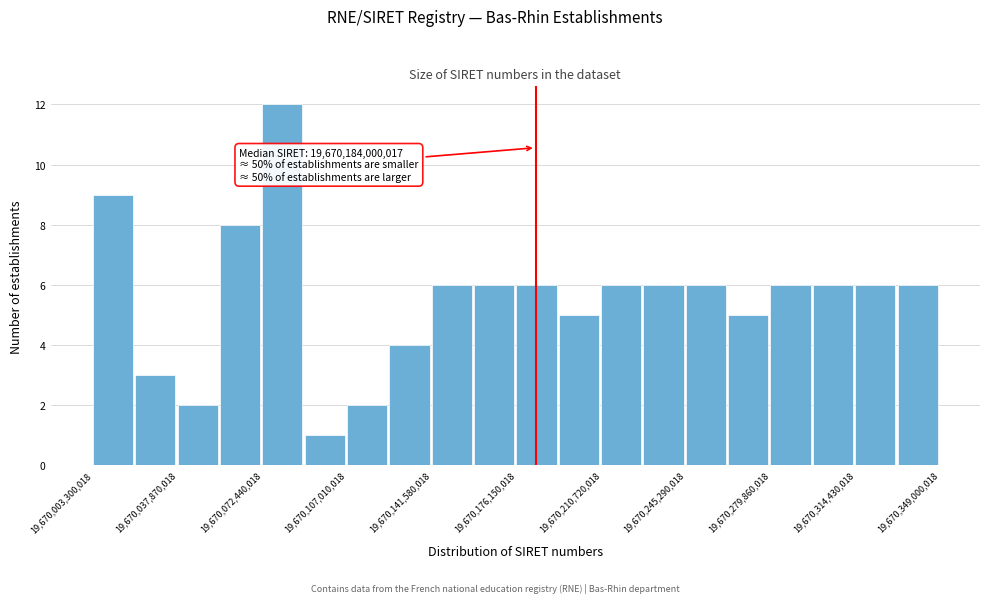

Around what value on the x-axis is the tallest bar? Give the approximate position of its centre, as read against the axis.

19670080000000